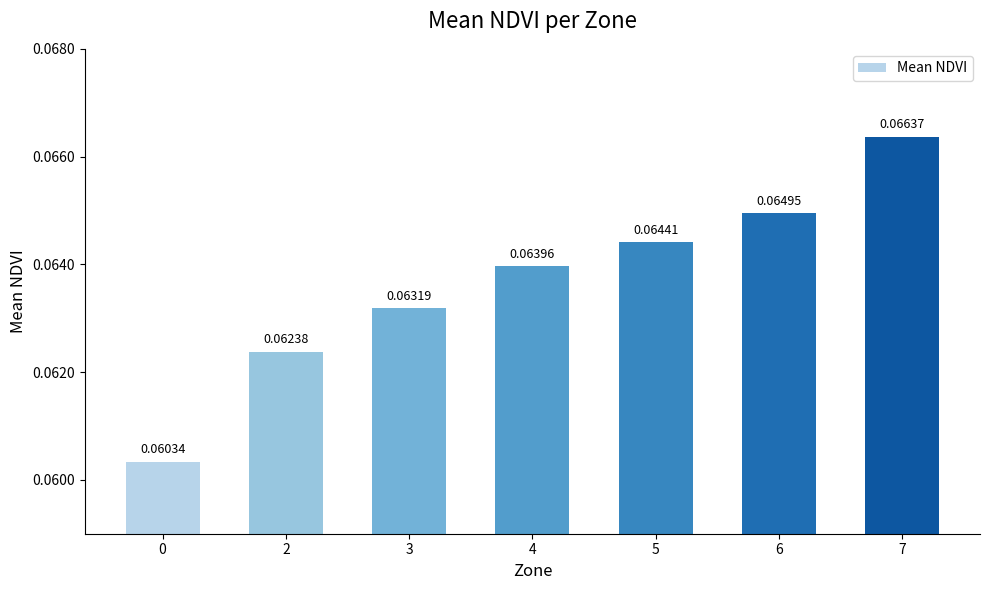

What is the sum of all values?

0.4